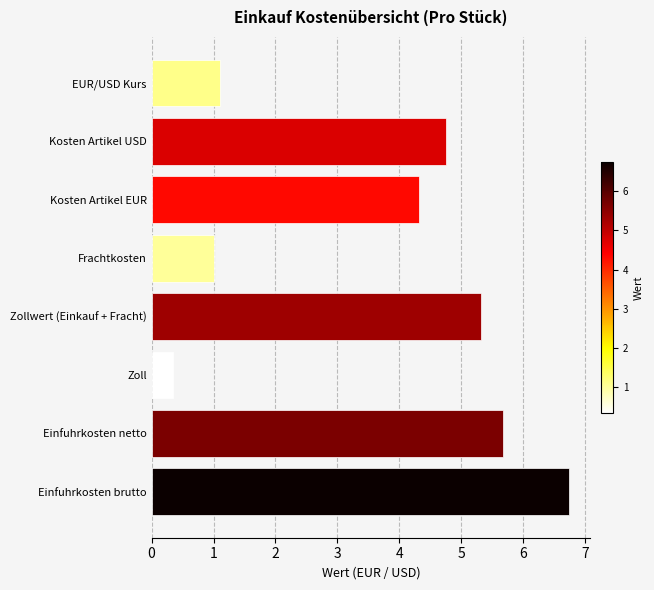

How many bars are there in total?

8